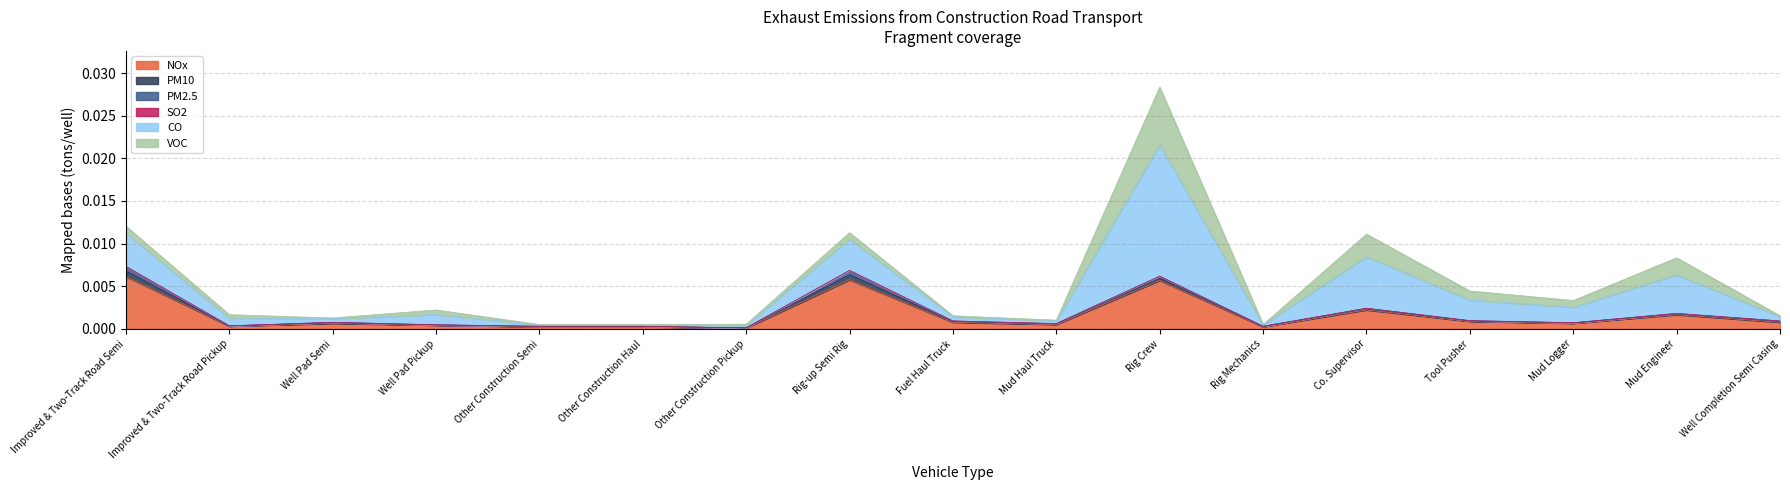

Reading left to right, what are all the values shown in this chart?

NOx (tons/well): Improved & Two-Track Road Semi=0.0	Improved & Two-Track Road Pickup=0.0	Well Pad Semi=0.0	Well Pad Pickup=0.0	Other Construction Semi=0.0	Other Construction Haul=0.0	Other Construction Pickup=0.0	Rig-up Semi Rig=0.0	Fuel Haul Truck=0.0	Mud Haul Truck=0.0	Rig Crew=0.0	Rig Mechanics=0.0	Co. Supervisor=0.0	Tool Pusher=0.0	Mud Logger=0.0	Mud Engineer=0.0	Well Completion Semi Casing=0.0
PM10 (tons/well): Improved & Two-Track Road Semi=0.0	Improved & Two-Track Road Pickup=0.0	Well Pad Semi=0.0	Well Pad Pickup=0.0	Other Construction Semi=0.0	Other Construction Haul=0.0	Other Construction Pickup=0.0	Rig-up Semi Rig=0.0	Fuel Haul Truck=0.0	Mud Haul Truck=0.0	Rig Crew=0.0	Rig Mechanics=0.0	Co. Supervisor=0.0	Tool Pusher=0.0	Mud Logger=0.0	Mud Engineer=0.0	Well Completion Semi Casing=0.0
PM2.5 (tons/well): Improved & Two-Track Road Semi=0.0	Improved & Two-Track Road Pickup=0.0	Well Pad Semi=0.0	Well Pad Pickup=0.0	Other Construction Semi=0.0	Other Construction Haul=0.0	Other Construction Pickup=0.0	Rig-up Semi Rig=0.0	Fuel Haul Truck=0.0	Mud Haul Truck=0.0	Rig Crew=0.0	Rig Mechanics=0.0	Co. Supervisor=0.0	Tool Pusher=0.0	Mud Logger=0.0	Mud Engineer=0.0	Well Completion Semi Casing=0.0
SO2 (tons/well): Improved & Two-Track Road Semi=0.0	Improved & Two-Track Road Pickup=0.0	Well Pad Semi=0.0	Well Pad Pickup=0.0	Other Construction Semi=0.0	Other Construction Haul=0.0	Other Construction Pickup=0.0	Rig-up Semi Rig=0.0	Fuel Haul Truck=0.0	Mud Haul Truck=0.0	Rig Crew=0.0	Rig Mechanics=0.0	Co. Supervisor=0.0	Tool Pusher=0.0	Mud Logger=0.0	Mud Engineer=0.0	Well Completion Semi Casing=0.0
CO (tons/well): Improved & Two-Track Road Semi=0.0	Improved & Two-Track Road Pickup=0.0	Well Pad Semi=0.0	Well Pad Pickup=0.0	Other Construction Semi=0.0	Other Construction Haul=0.0	Other Construction Pickup=0.0	Rig-up Semi Rig=0.0	Fuel Haul Truck=0.0	Mud Haul Truck=0.0	Rig Crew=0.0	Rig Mechanics=0.0	Co. Supervisor=0.0	Tool Pusher=0.0	Mud Logger=0.0	Mud Engineer=0.0	Well Completion Semi Casing=0.0
VOC (tons/well): Improved & Two-Track Road Semi=0.0	Improved & Two-Track Road Pickup=0.0	Well Pad Semi=0.0	Well Pad Pickup=0.0	Other Construction Semi=0.0	Other Construction Haul=0.0	Other Construction Pickup=0.0	Rig-up Semi Rig=0.0	Fuel Haul Truck=0.0	Mud Haul Truck=0.0	Rig Crew=0.0	Rig Mechanics=0.0	Co. Supervisor=0.0	Tool Pusher=0.0	Mud Logger=0.0	Mud Engineer=0.0	Well Completion Semi Casing=0.0